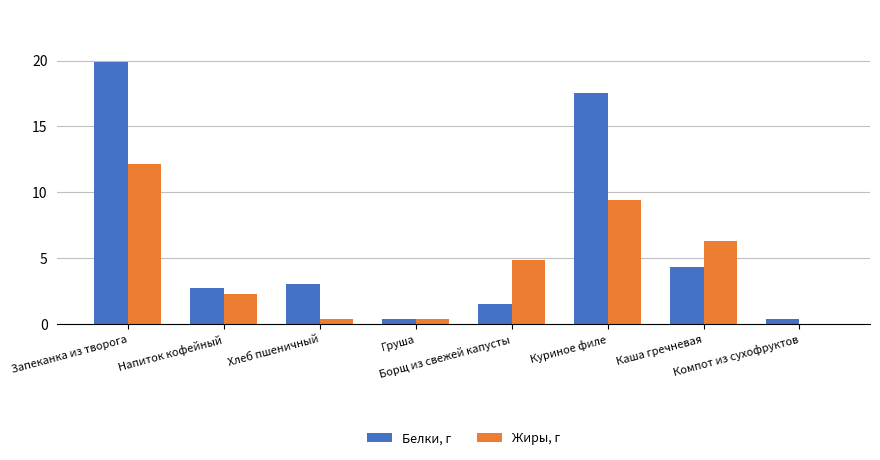

True or false: Жиры, г has a value of 4.9 at Борщ из свежей капусты.

True